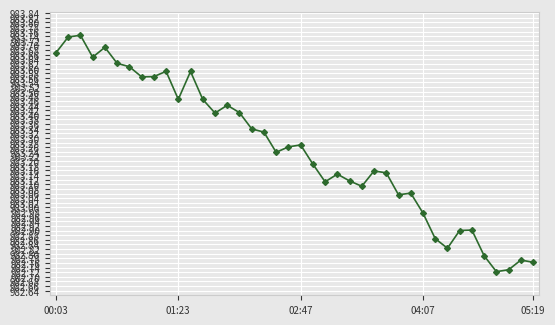

How many lines are shown in the chart?

1